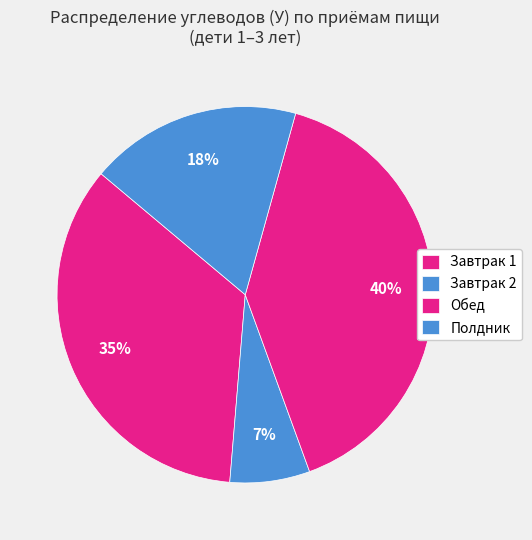

To the nearest percent, what is the average slice percentage?

25%